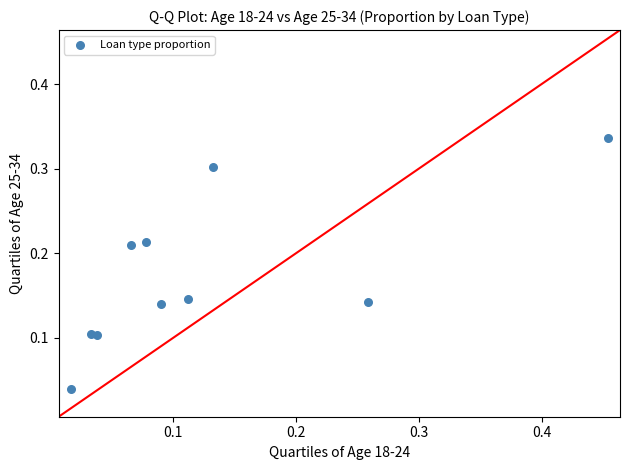

What is the range of X values (max minus min)?

0.4